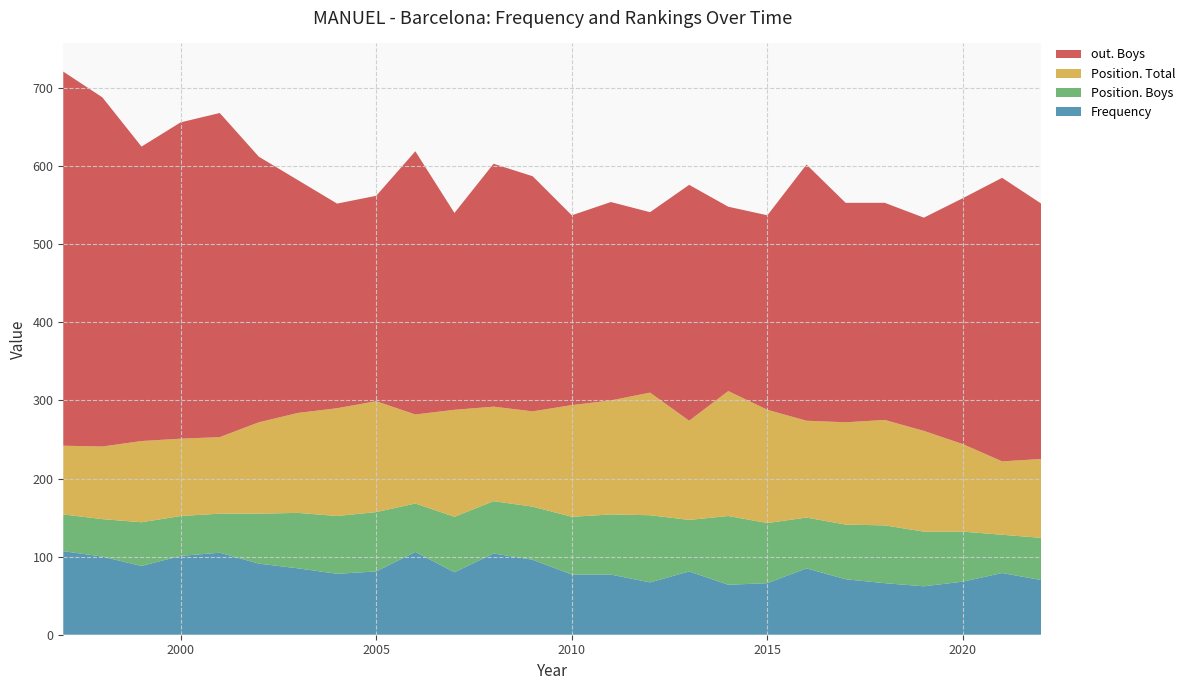

Reading right to left, what are all the values shown in this chart?

Frequency: 2022=70	2021=79	2020=68	2019=62	2018=66	2017=71	2016=85	2015=66	2014=64	2013=81	2012=67	2011=77	2010=77	2009=96	2008=104	2007=80	2006=106	2005=81	2004=78	2003=85	2002=91	2001=105	2000=101	1999=88	1998=100	1997=107
Position. Boys: 2022=54	2021=49	2020=64	2019=70	2018=74	2017=70	2016=65	2015=77	2014=88	2013=66	2012=86	2011=77	2010=74	2009=68	2008=67	2007=71	2006=62	2005=76	2004=74	2003=71	2002=64	2001=50	2000=51	1999=56	1998=48	1997=47
Position. Total: 2022=101	2021=94	2020=112	2019=129	2018=135	2017=131	2016=124	2015=145	2014=160	2013=127	2012=157	2011=146	2010=143	2009=122	2008=121	2007=137	2006=114	2005=142	2004=138	2003=128	2002=117	2001=98	2000=99	1999=104	1998=93	1997=88
out. Boys: 2022=327	2021=363	2020=315	2019=273	2018=278	2017=281	2016=328	2015=249	2014=236	2013=302	2012=231	2011=254	2010=243	2009=301	2008=311	2007=252	2006=337	2005=263	2004=262	2003=298	2002=340	2001=415	2000=405	1999=377	1998=447	1997=479